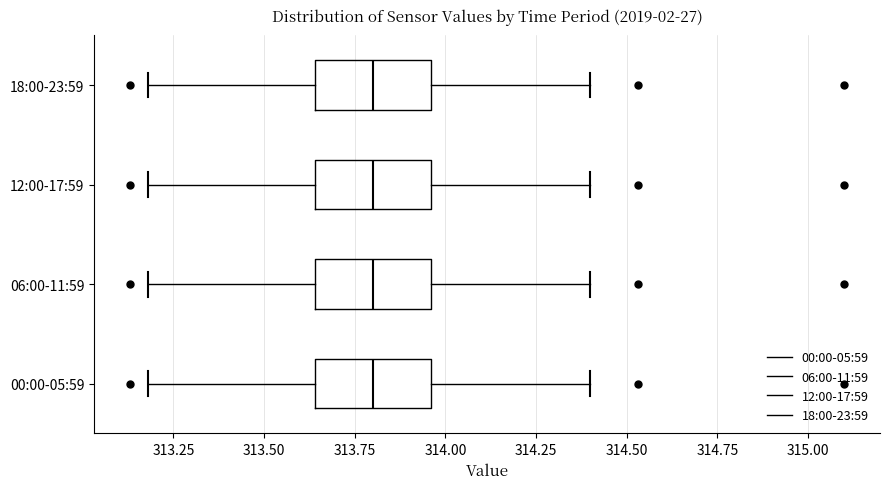

Where does the median line of the box for 06:00-11:59 sit on the x-axis? The values are not printed on the chart, so give them approximately, as read against the axis.

313.80